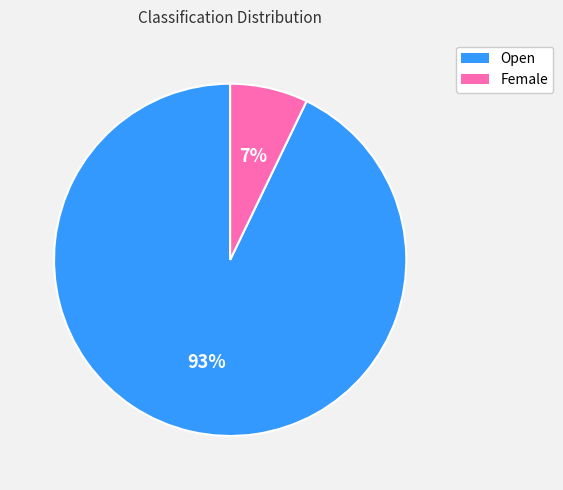

Combined, do Female and Open account for over 50%?

Yes